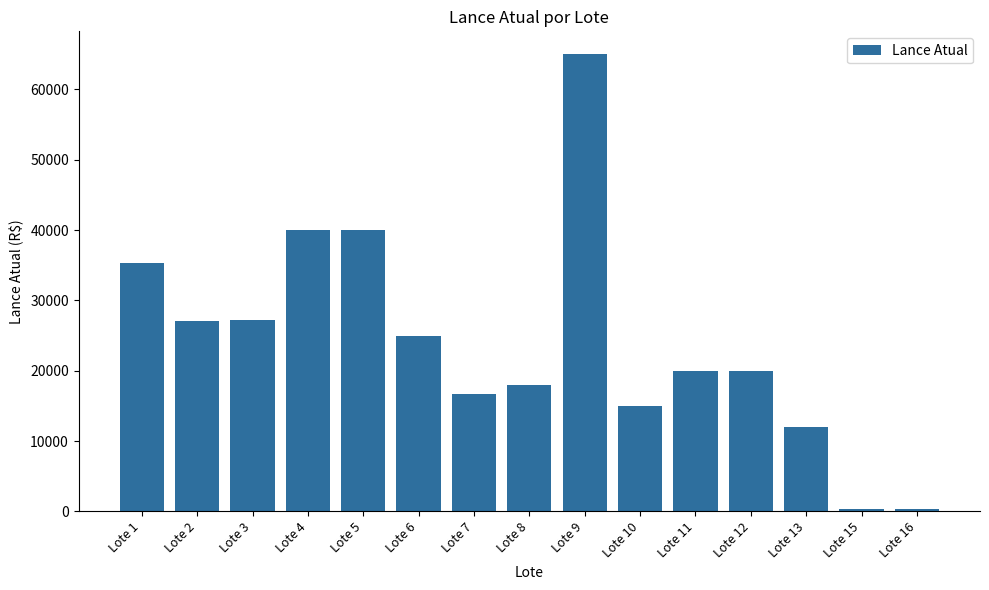

What is the average value?

24130